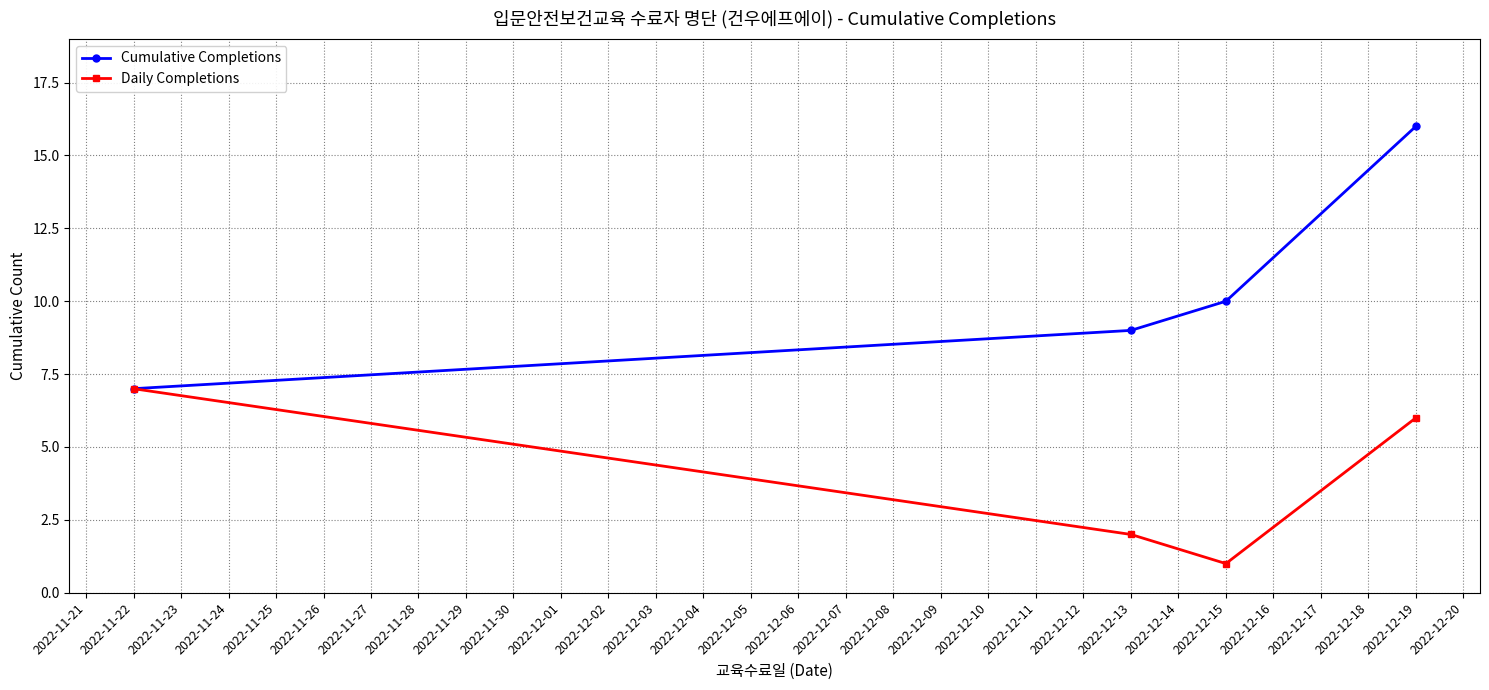

What are all the series names shown in the legend?

Cumulative Completions, Daily Completions